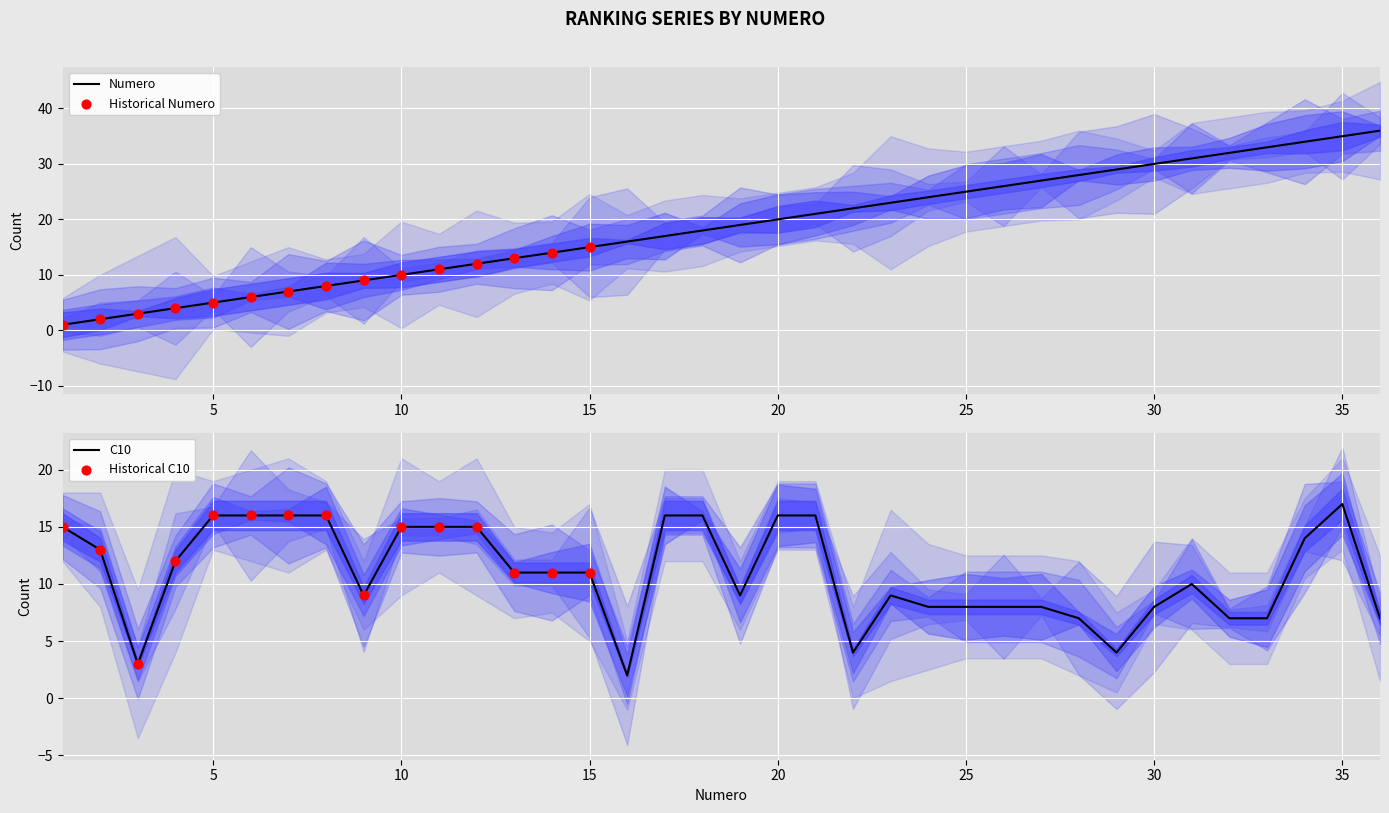

Which series has the largest Y range (max minus min)?

Numero